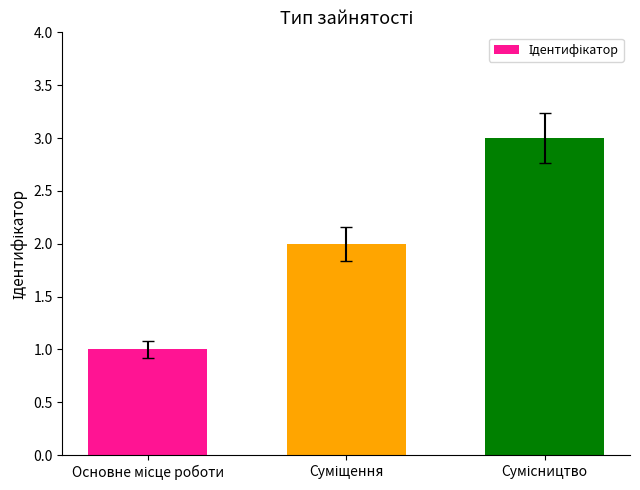

What is the minimum value shown in the chart?

1